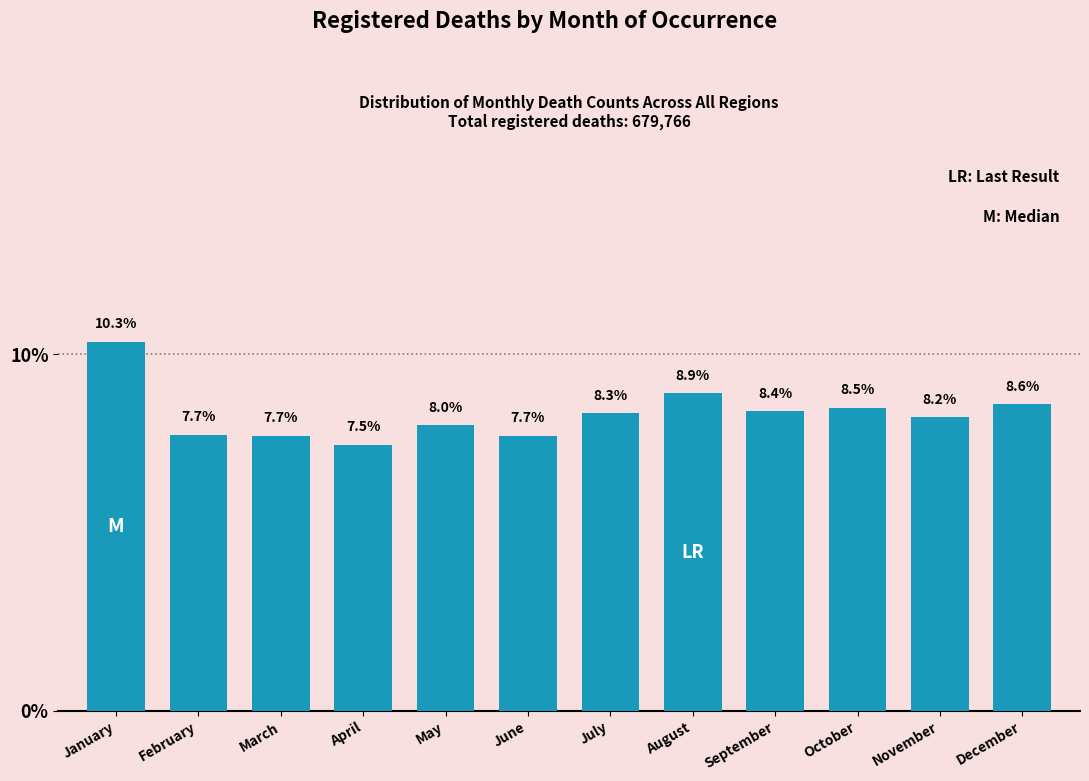

Reading left to right, what are all the values shown in this chart?

10.3	7.7	7.7	7.5	8.0	7.7	8.3	8.9	8.4	8.5	8.2	8.6